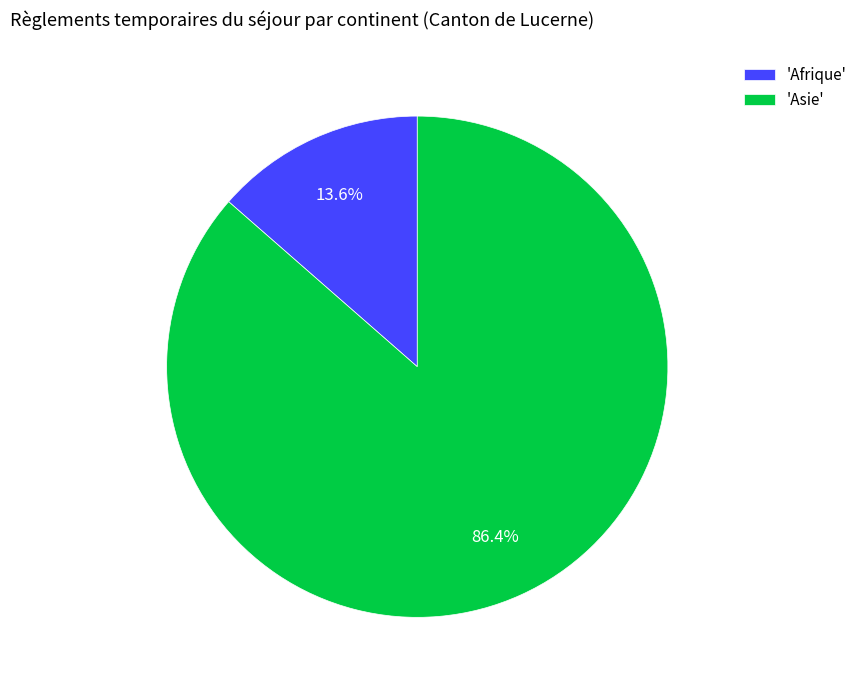

Is the sum of 'Afrique' and 'Asie' greater than half?

Yes